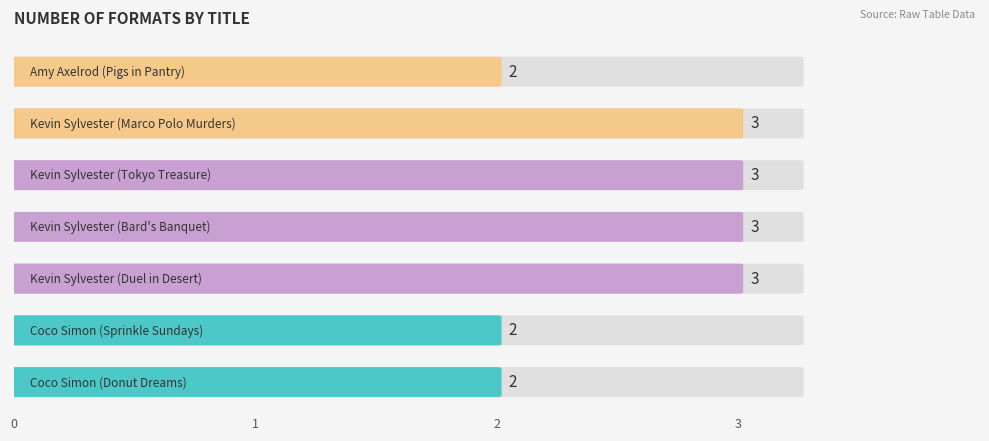

What is the label of the 4th bar from the right?

Kevin Sylvester (Bard's Banquet)